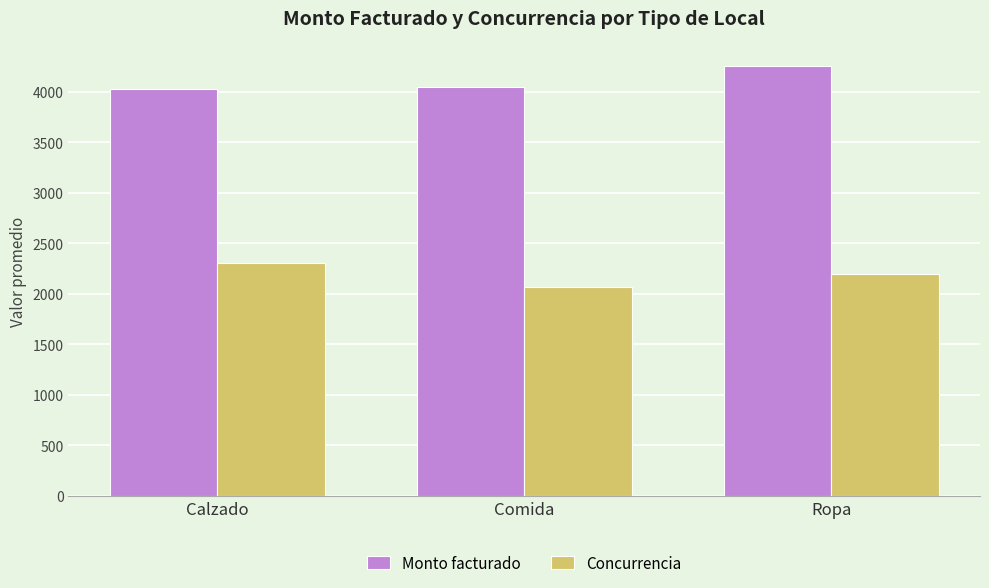

The Concurrencia series shows 2192.1 at Ropa. True or false?

True